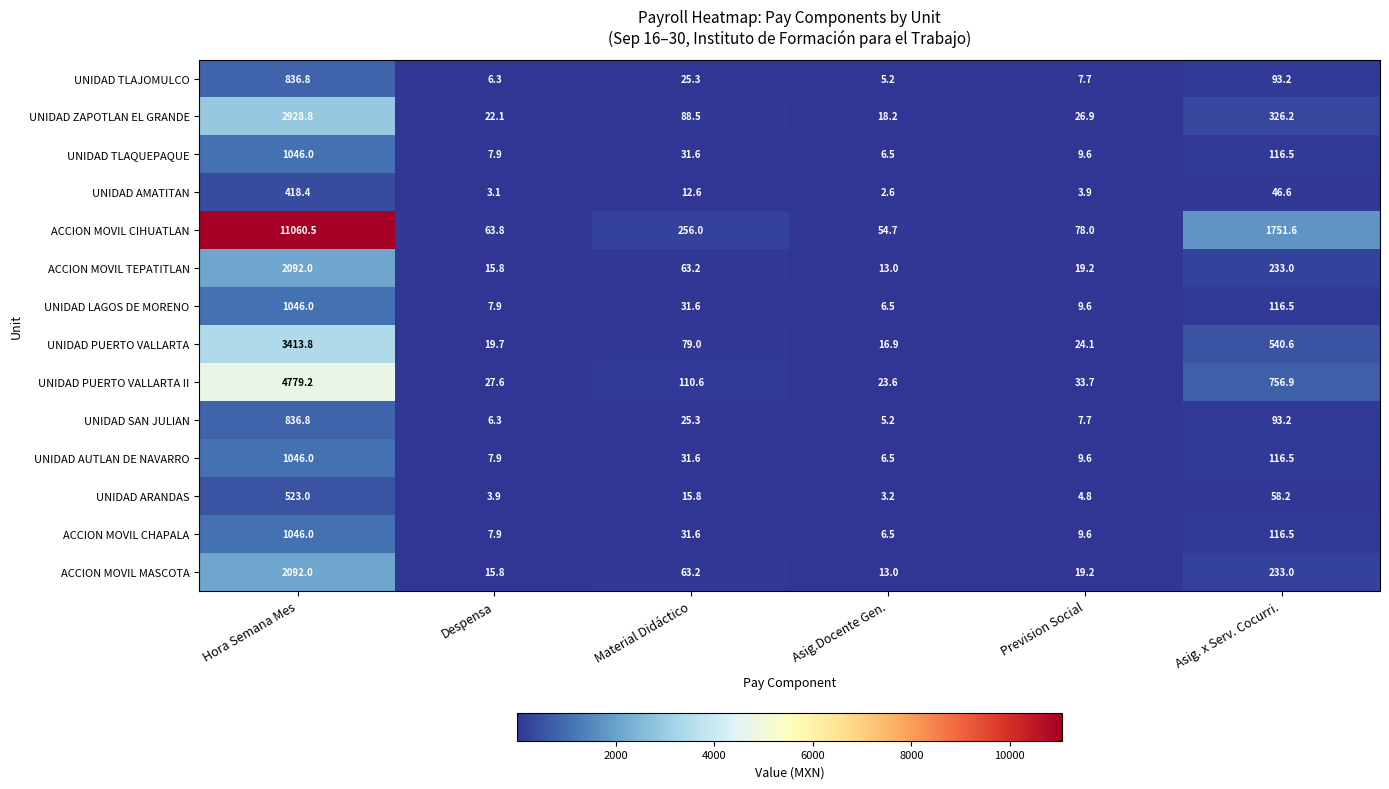

Which series changed the most between Prevision Social and Asig. x Serv. Cocurri.?

ACCION MOVIL CIHUATLAN